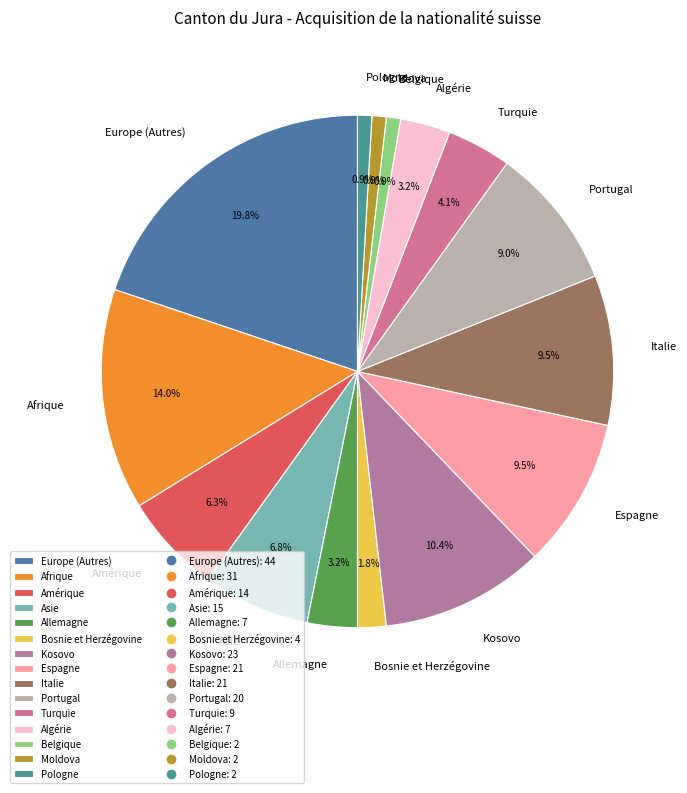

Does Europe (Autres) account for over 50% of the chart?

No